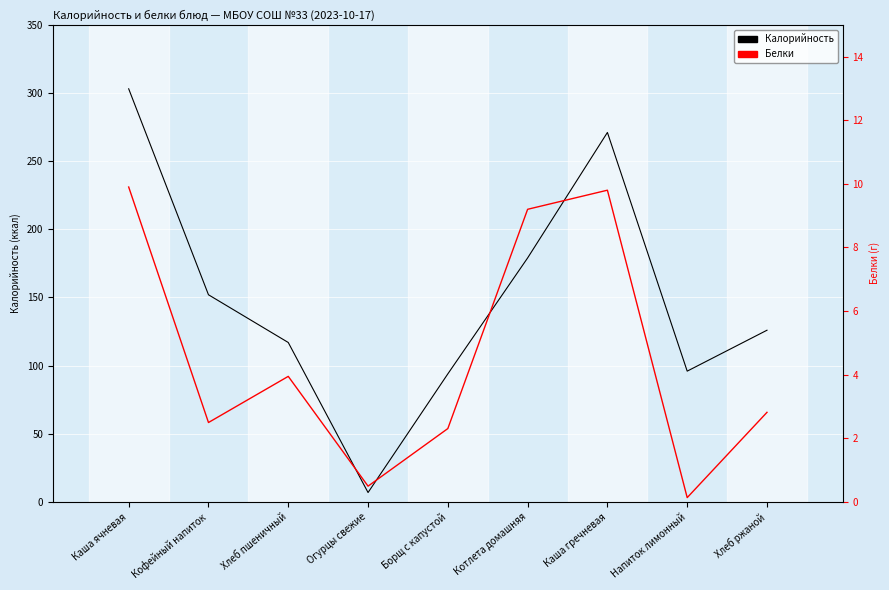

Which series has the largest total across all categories?

Калорийность